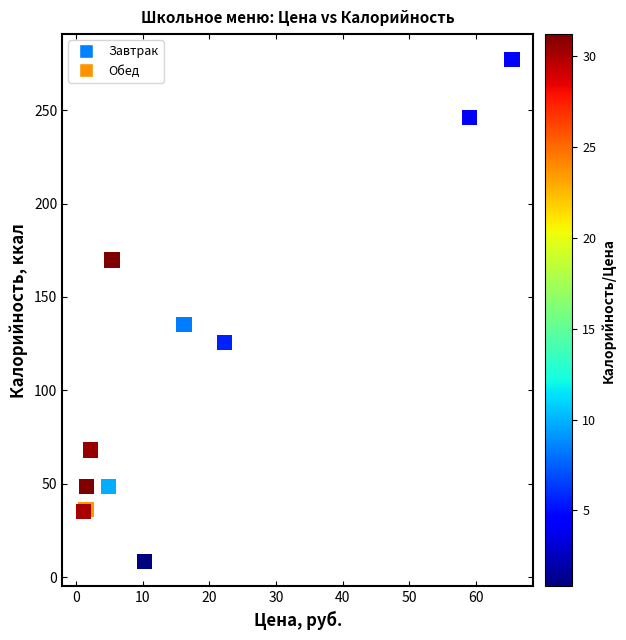

What Y value in the scatter plot is closest to 142?

135.2